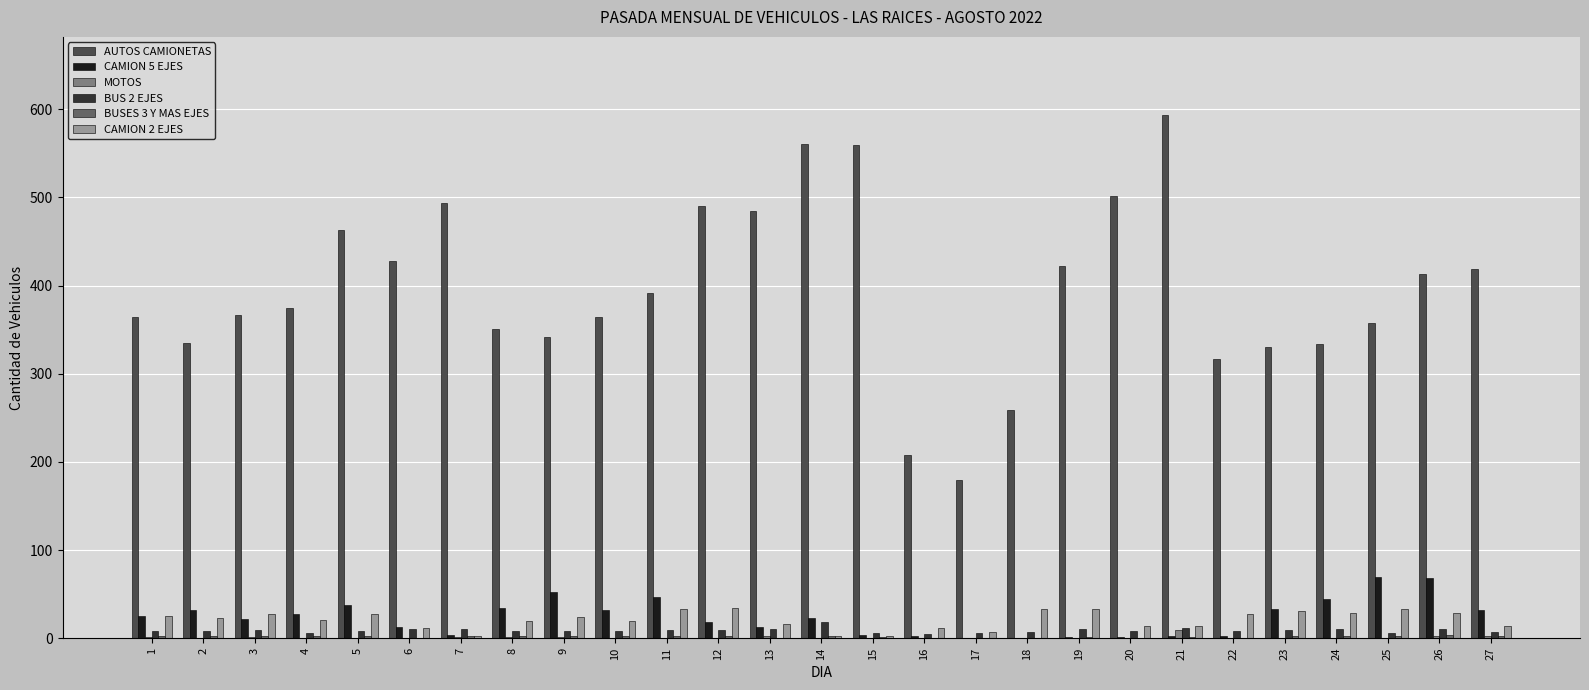

What is the greatest value displayed?

593